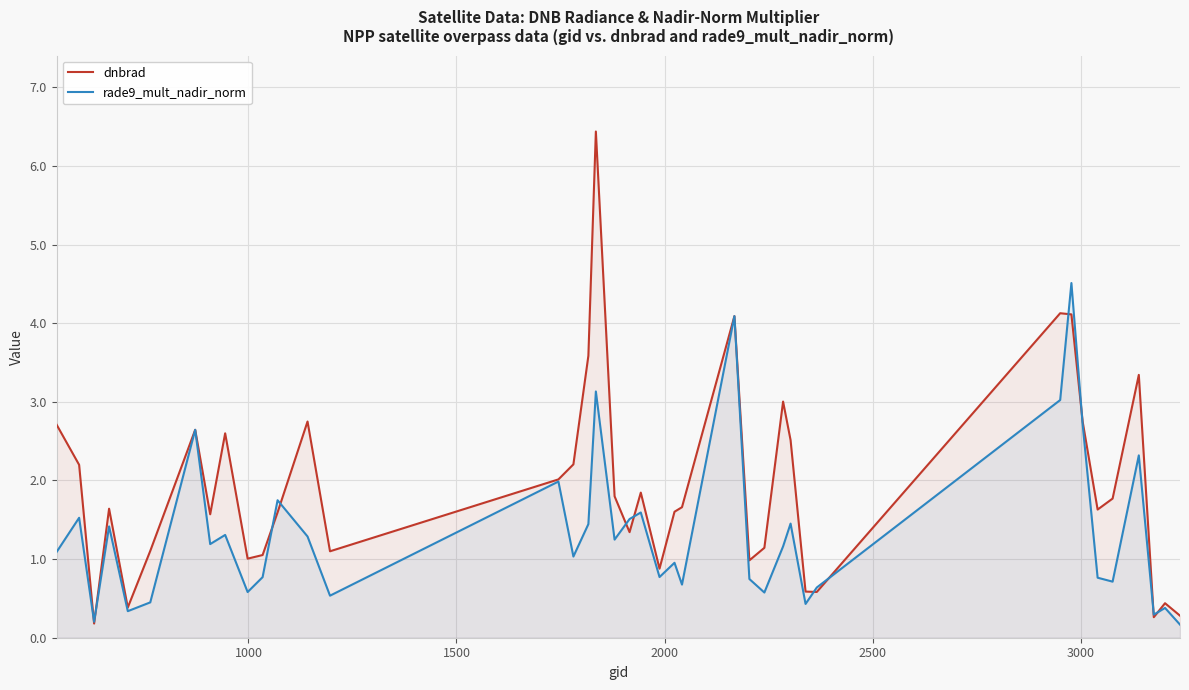

List the series in order of their peak value, lowest first.

rade9_mult_nadir_norm, dnbrad